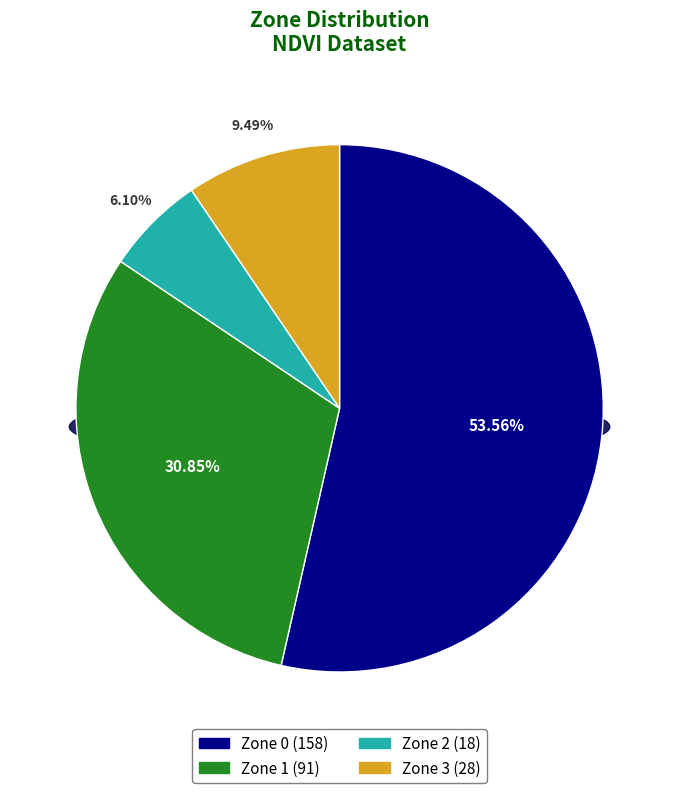

To the nearest percent, what percentage of the pie is Zone 2?

6%